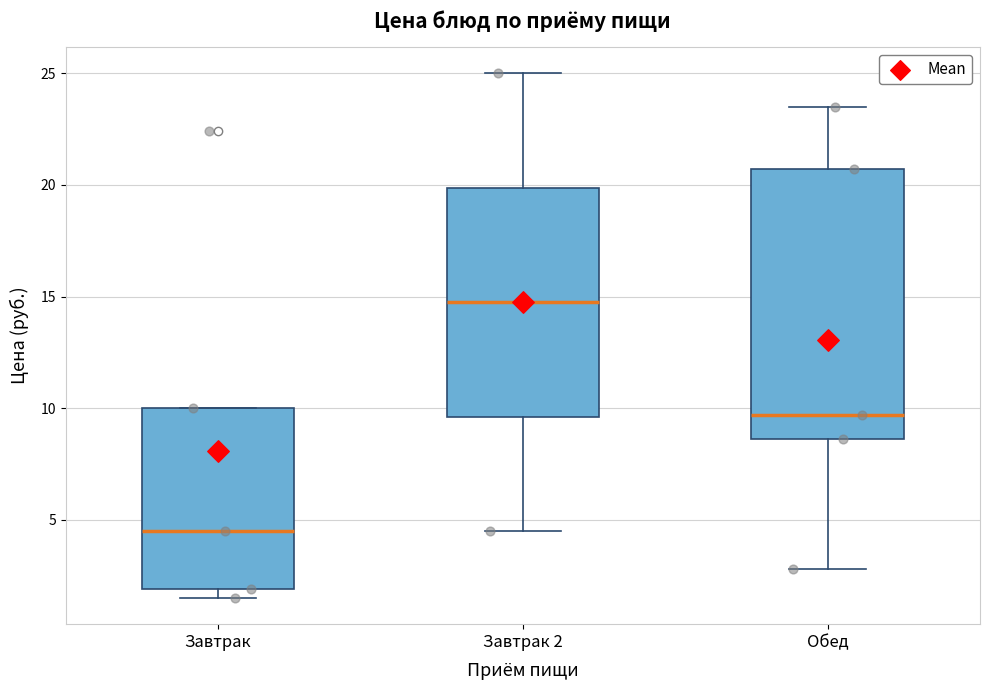

Where does the median line of the box for Завтрак 2 sit on the y-axis? The values are not printed on the chart, so give them approximately, as read against the axis.

15.0